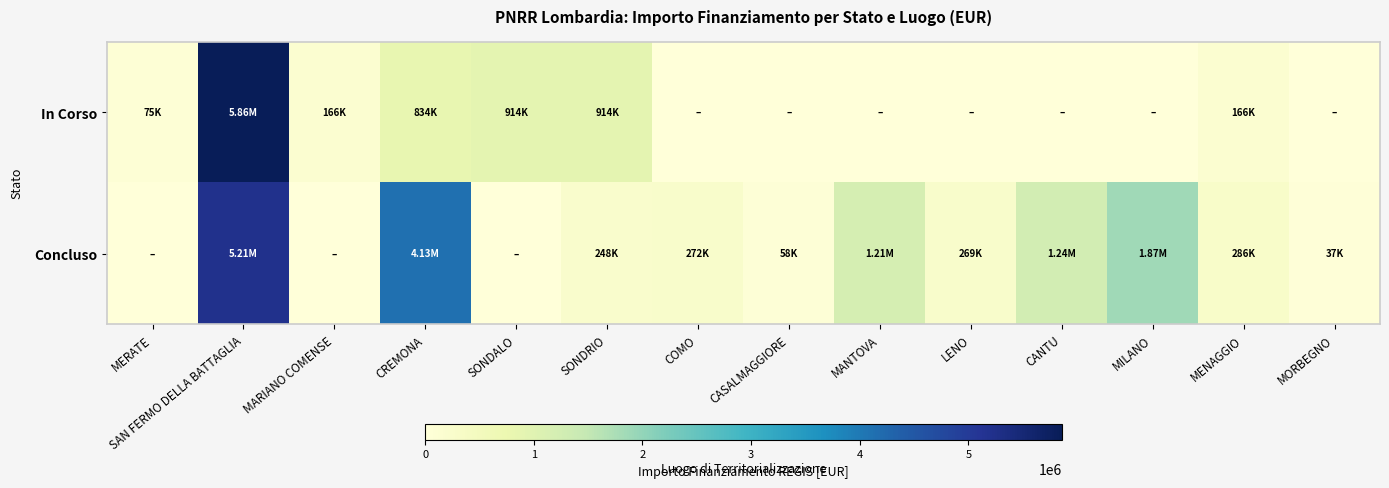

At how many categories does at least one series exceed 2672468?

2